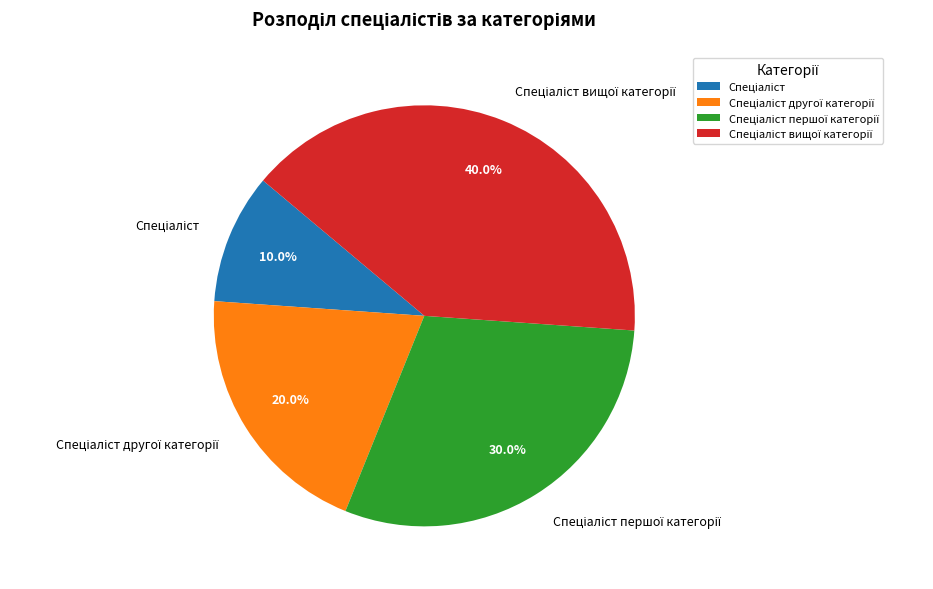

Is there any slice that represents more than half of the pie?

No